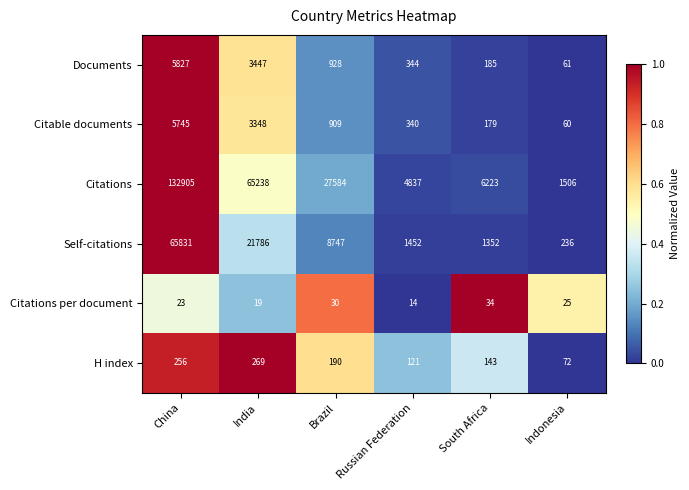

True or false: Citations has a value of 1506 at Indonesia.

True